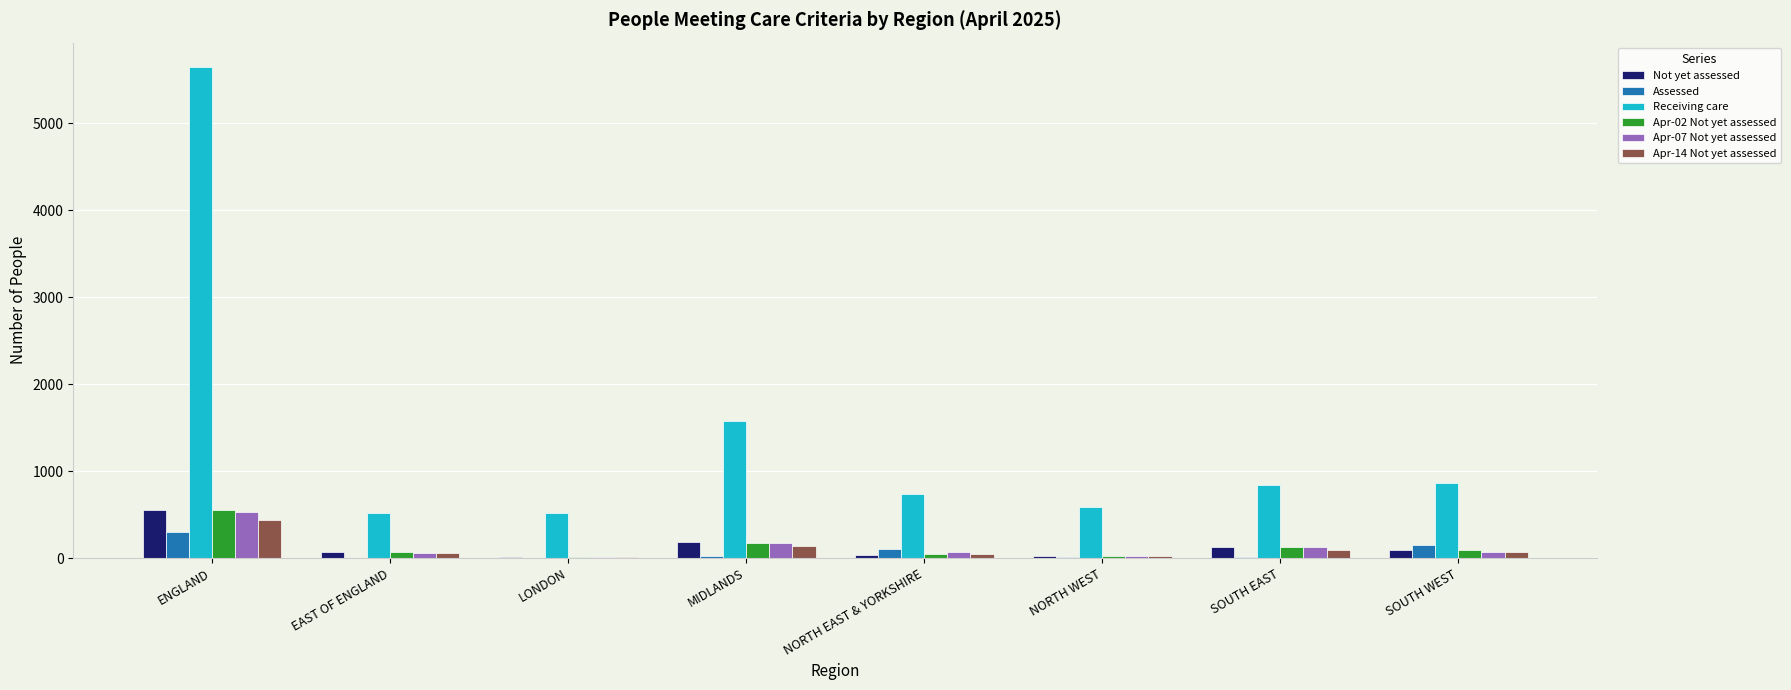

Which label corresponds to the largest value in the chart?

ENGLAND